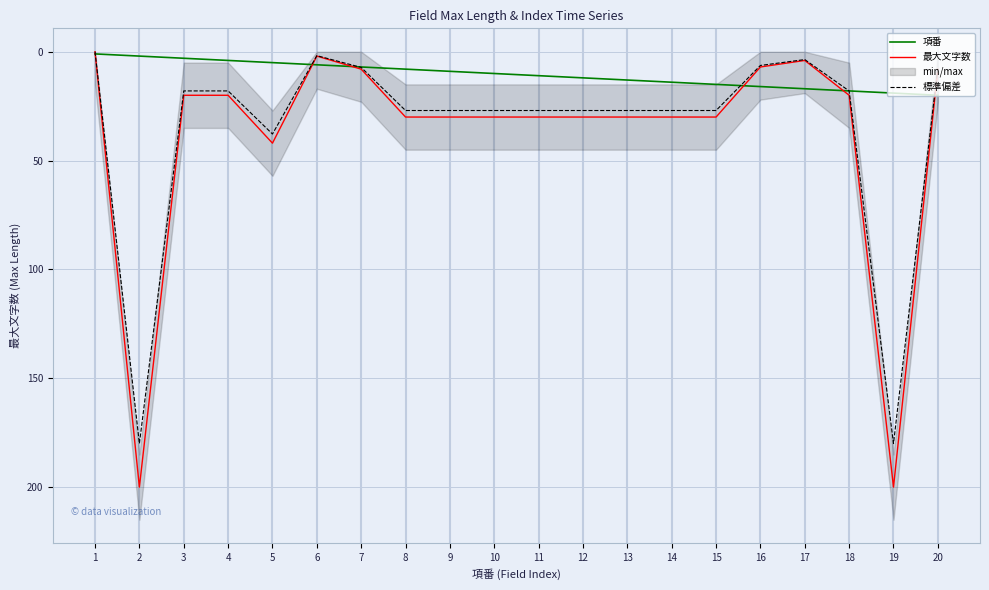

Reading right to left, what are all the values shown in this chart?

項番: 20.0	19.0	18.0	17.0	16.0	15.0	14.0	13.0	12.0	11.0	10.0	9.0	8.0	7.0	6.0	5.0	4.0	3.0	2.0	1.0
最大文字数: 8.0	200.0	20.0	4.0	7.0	30.0	30.0	30.0	30.0	30.0	30.0	30.0	30.0	8.0	2.0	42.0	20.0	20.0	200.0	0.0
標準偏差: 7.2	180.0	18.0	3.6	6.3	27.0	27.0	27.0	27.0	27.0	27.0	27.0	27.0	7.2	1.8	37.8	18.0	18.0	180.0	0.0